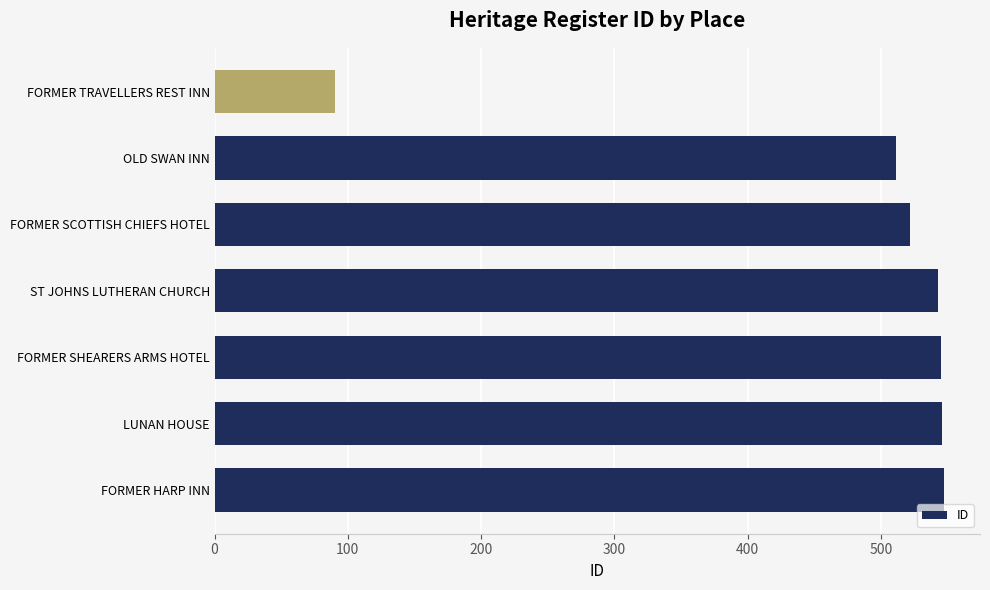

The value at OLD SWAN INN is 721. True or false?

False